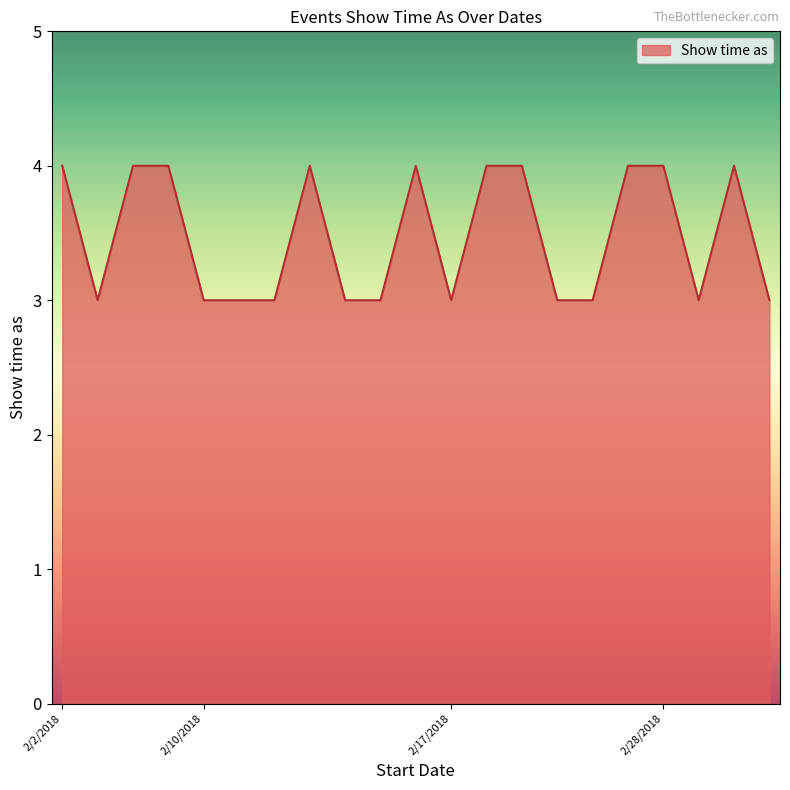

What is the greatest value displayed?

4